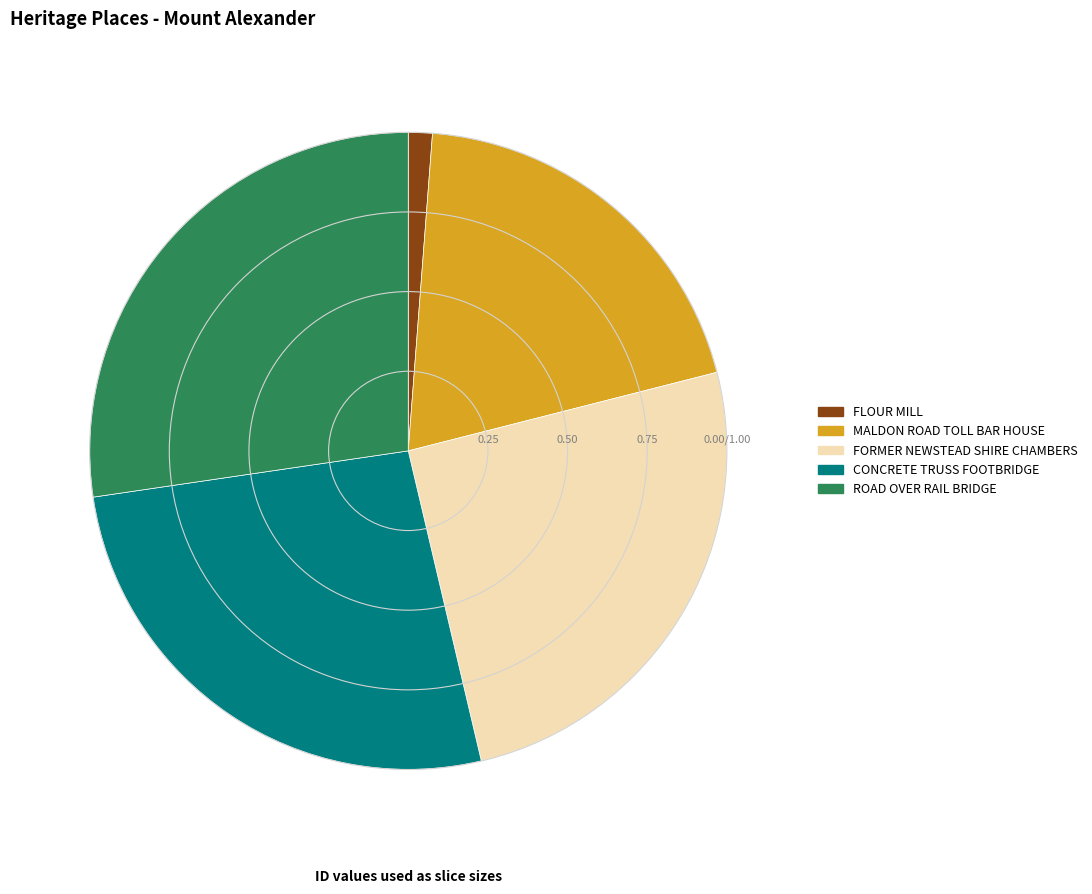

Does MALDON ROAD TOLL BAR HOUSE account for over 50% of the chart?

No